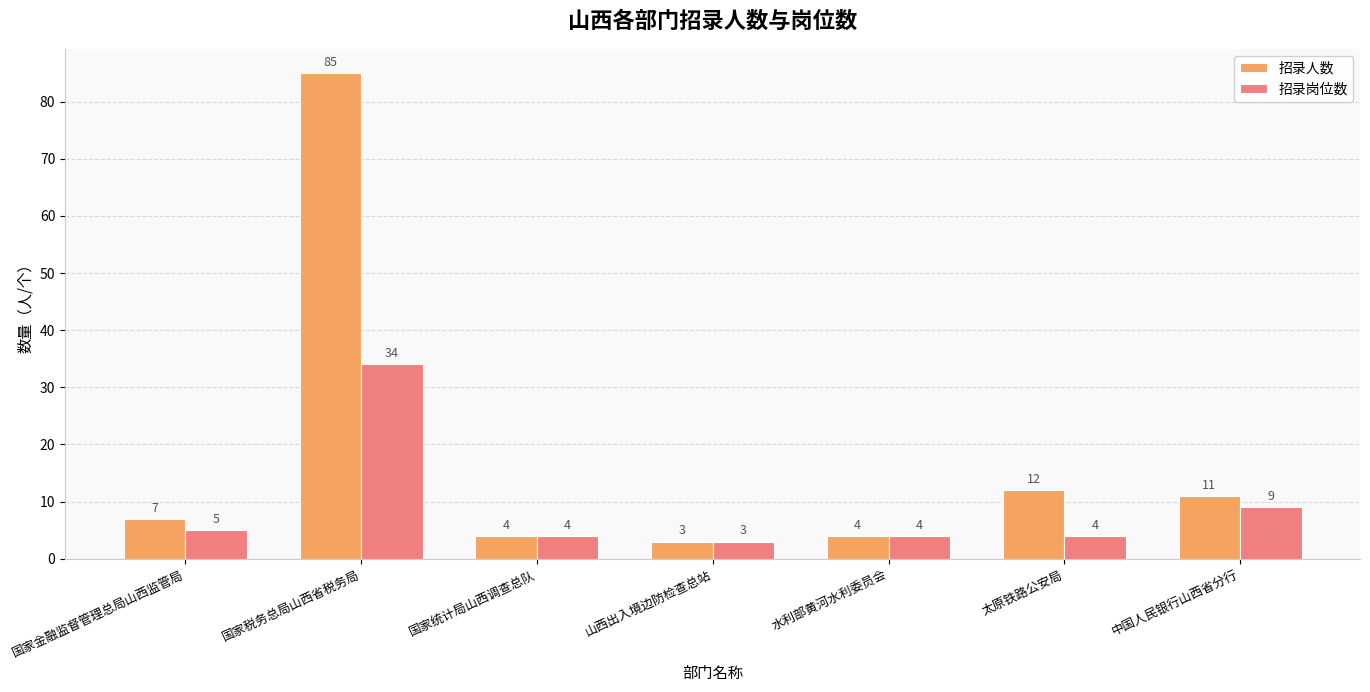

What value does the 招录人数 series have at 山西出入境边防检查总站?

3